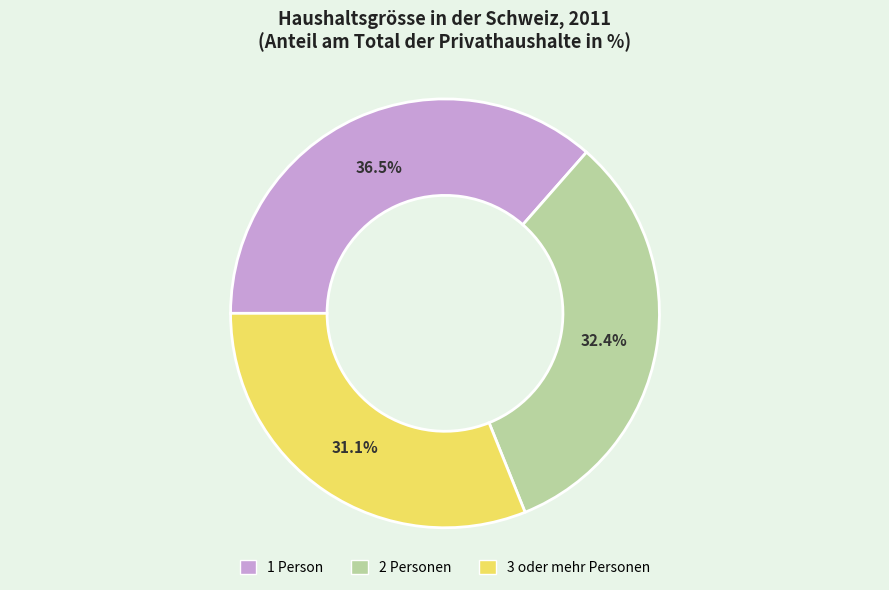

Which slice is the largest?

1 Person